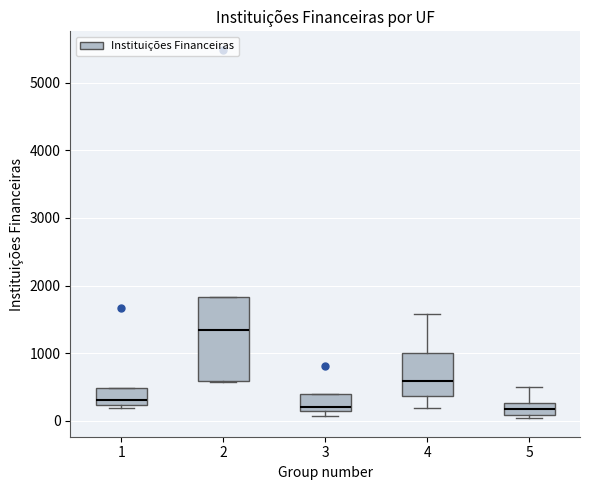

Reading left to right, read every box against the y-axis: the position of its median line, the range the box covers, and the ends of its whiskers. The values are not printed on the chart, so give them approximately, as read against the axis.

1: median 300, box 200 to 500, whiskers 200 (just below the box's lower edge) to 500
2: median 1300, box 600 to 1800, whiskers 600 to 1800
3: median 200, box 100 to 400, whiskers 100 (just below the box's lower edge) to 400
4: median 600, box 400 to 1000, whiskers 200 to 1600
5: median 200, box 100 to 300, whiskers 0 to 500